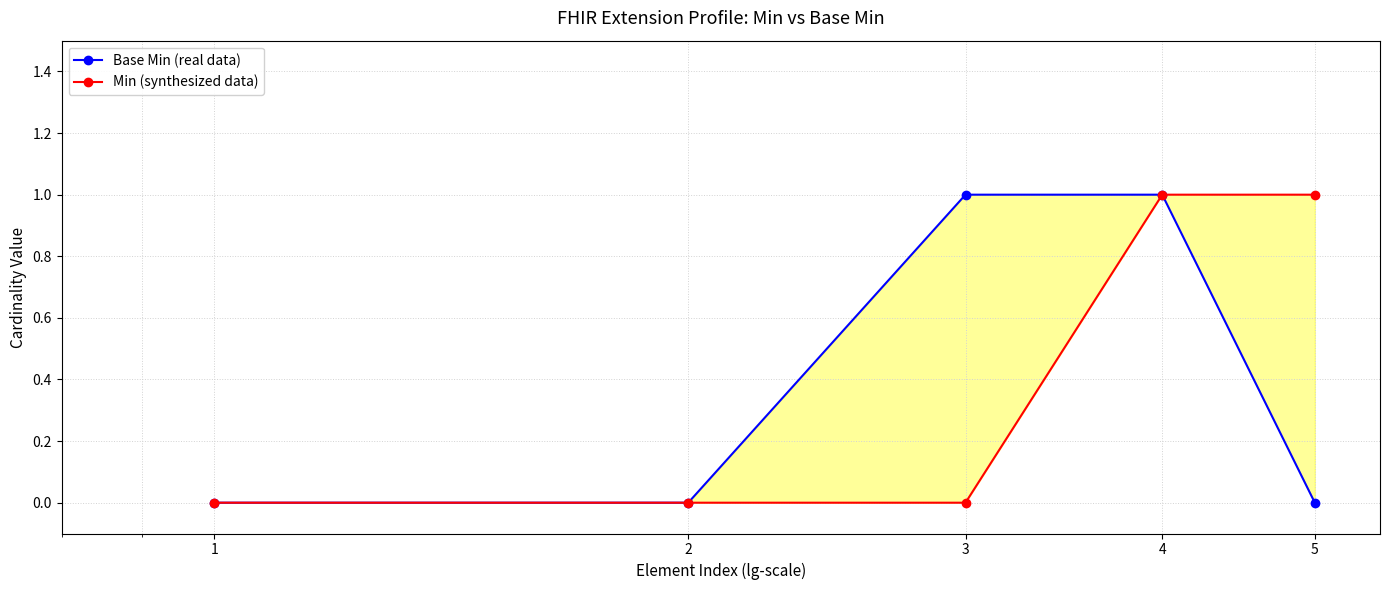

True or false: Min (synthesized data) and Base Min (real data) intersect in this chart.

False